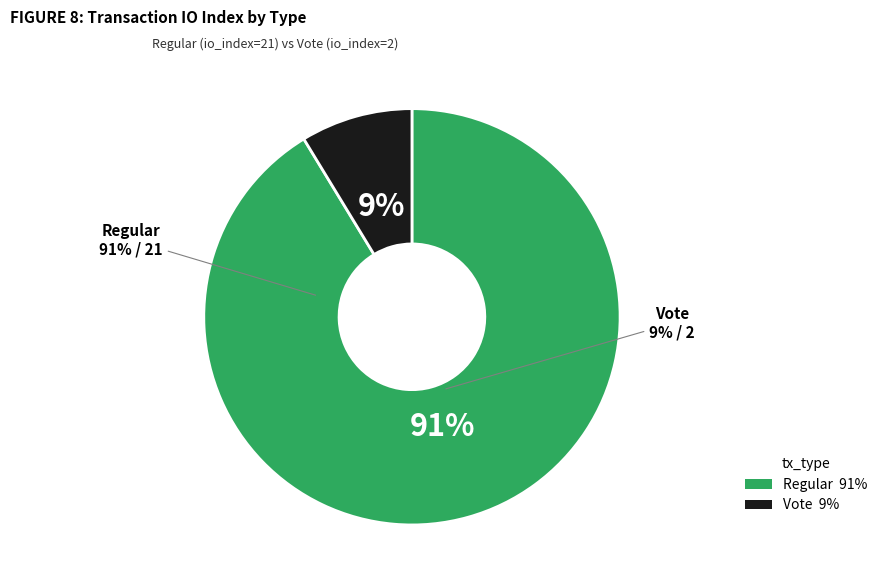

What is the smallest slice in the pie chart?

Vote